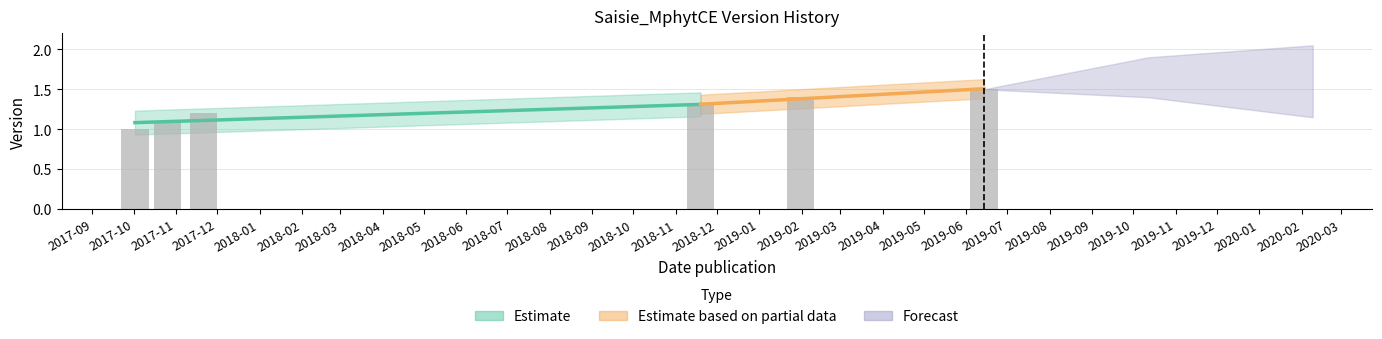

What is the value of the 5th bar from the left?

1.4